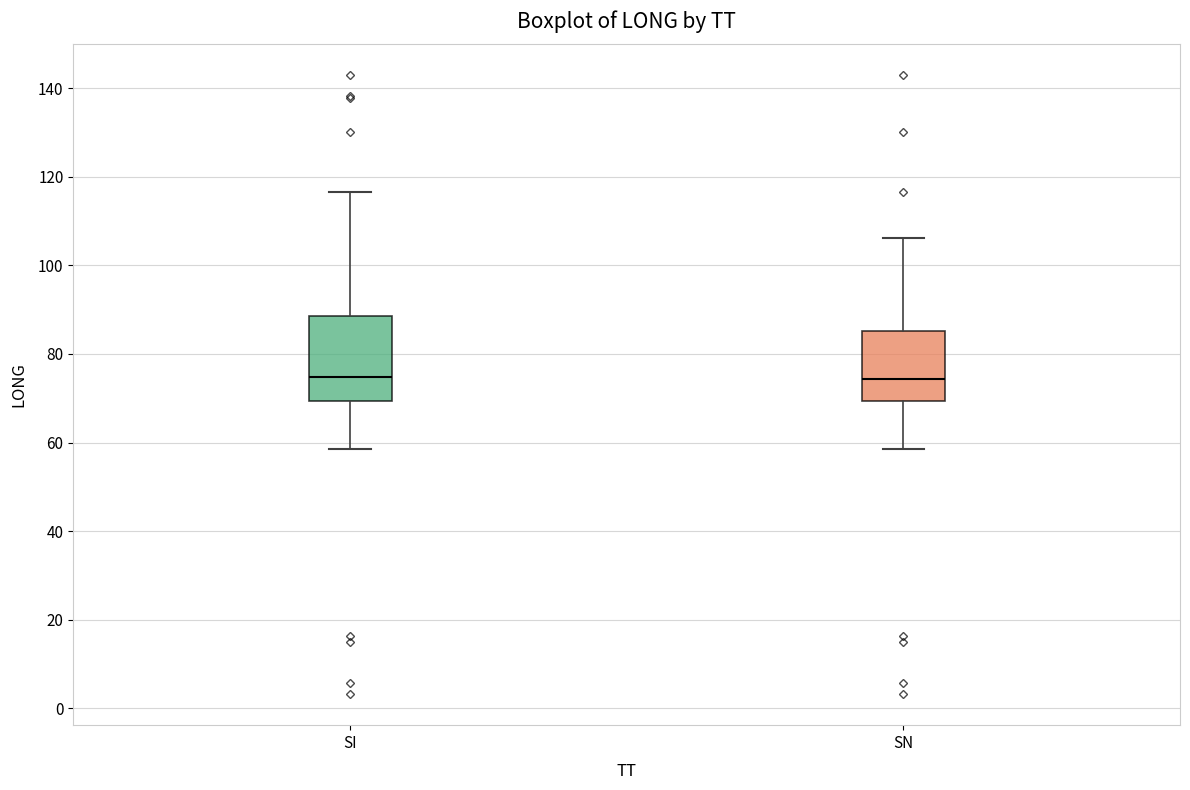

Reading left to right, transcribe this box plot: for each box, give where its median line is, the range the box spans, and where its two whiskers end, as read against the y-axis. The values are not printed on the chart, so give them approximately, as read against the axis.

SI: median 74, box 70 to 88, whiskers 58 to 116
SN: median 74, box 70 to 86, whiskers 58 to 106